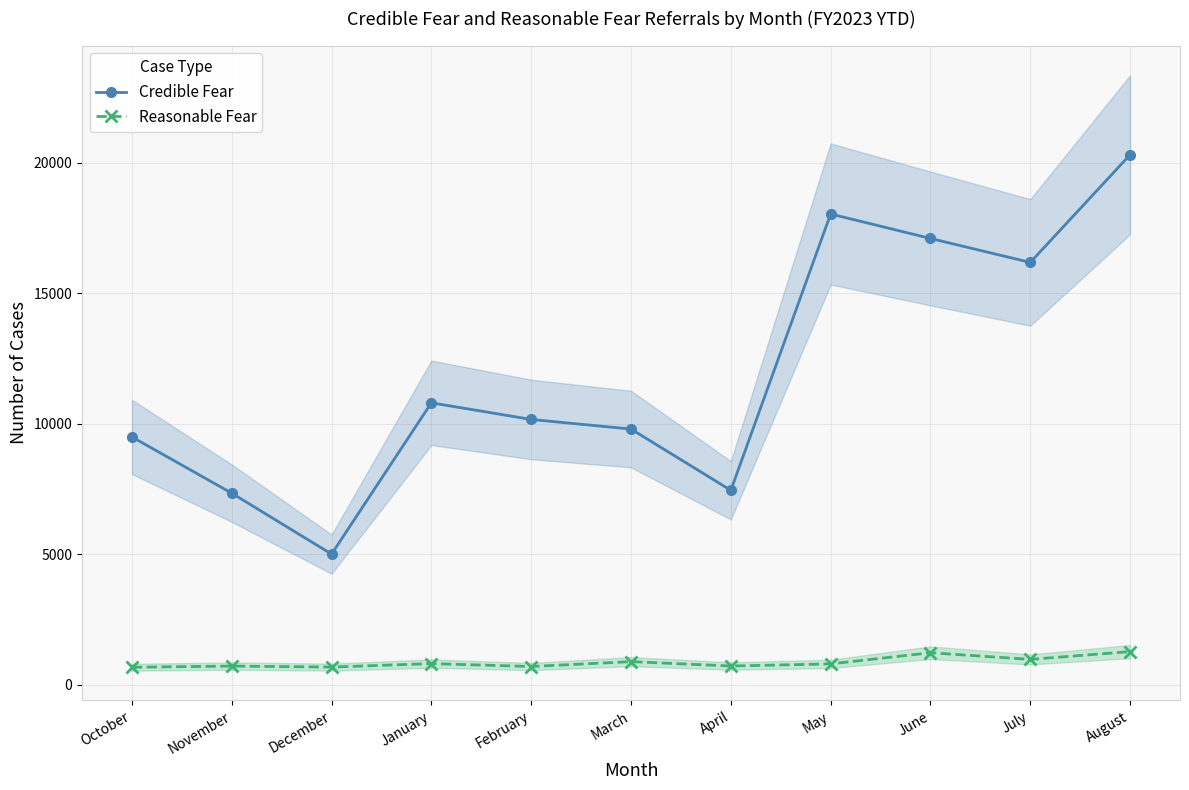

List the labels in order of Credible Fear value, largest first.

August, May, June, July, January, February, March, October, April, November, December